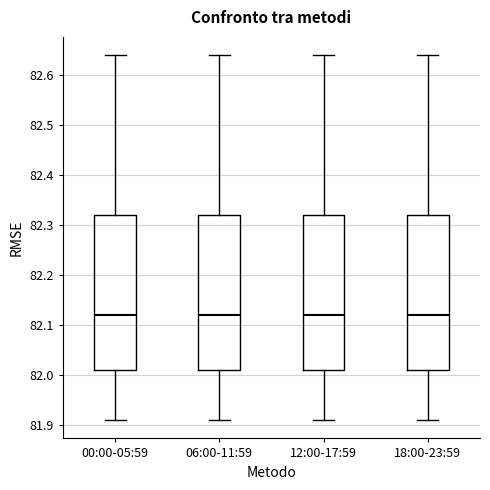

Reading left to right, read every box against the y-axis: the position of its median line, the range the box covers, and the ends of its whiskers. The values are not printed on the chart, so give them approximately, as read against the axis.

00:00-05:59: median 82.12, box 82.01 to 82.32, whiskers 81.91 to 82.64
06:00-11:59: median 82.12, box 82.01 to 82.32, whiskers 81.91 to 82.64
12:00-17:59: median 82.12, box 82.01 to 82.32, whiskers 81.91 to 82.64
18:00-23:59: median 82.12, box 82.01 to 82.32, whiskers 81.91 to 82.64